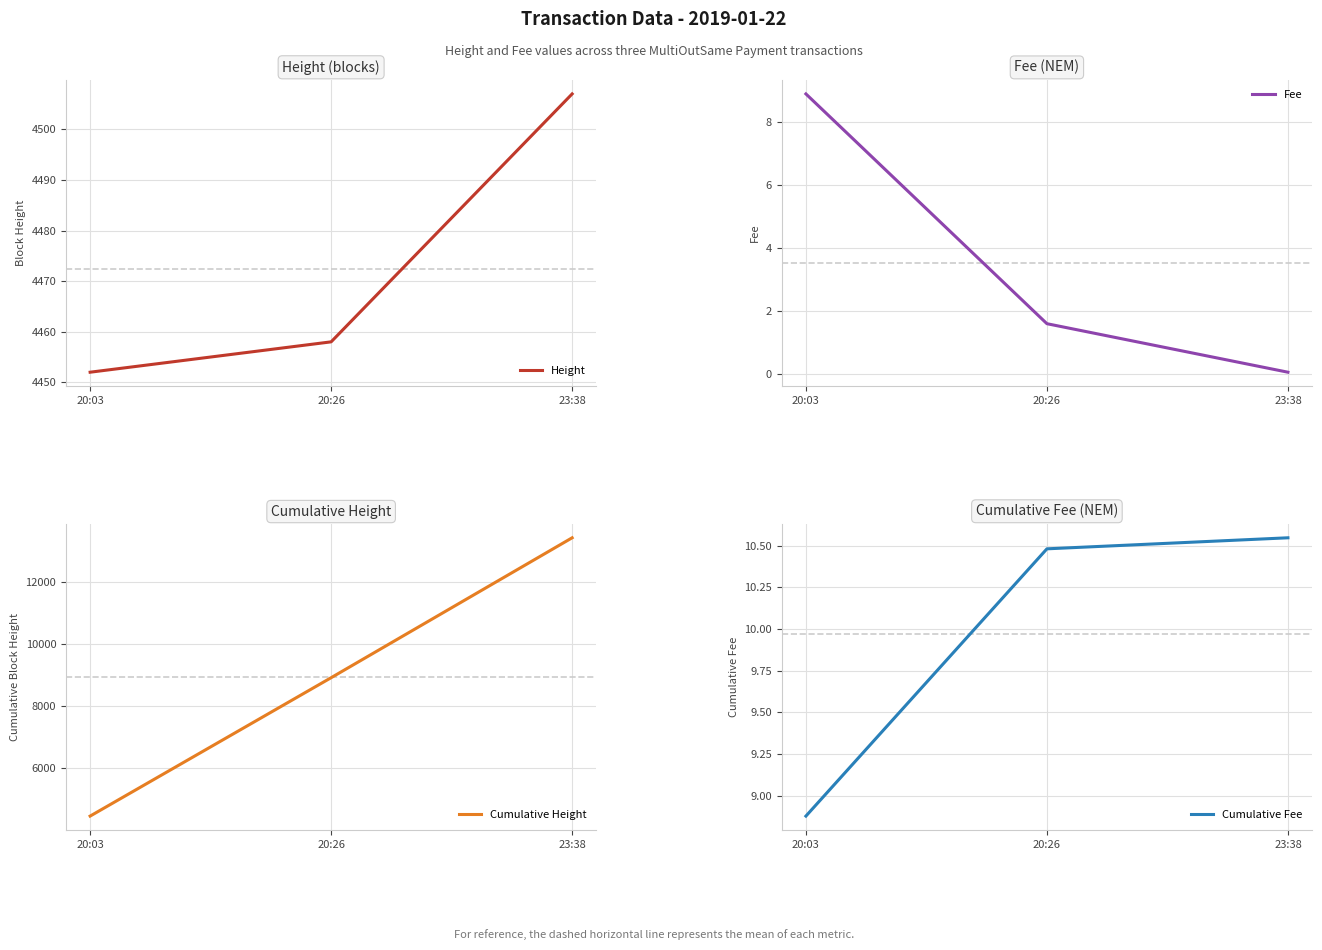

At which category is the sum across all series the highest?

23:38